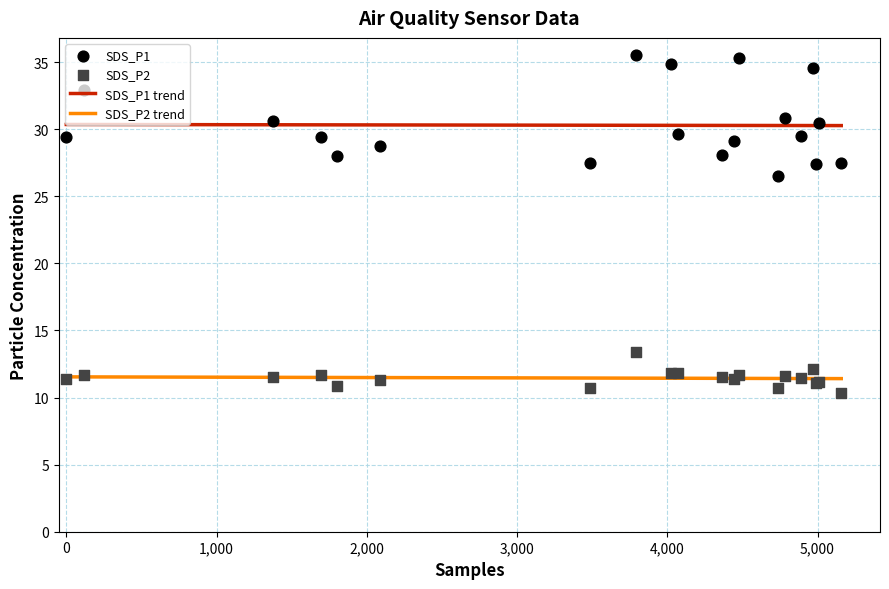

Which series contains the lowest Y value?

SDS_P2